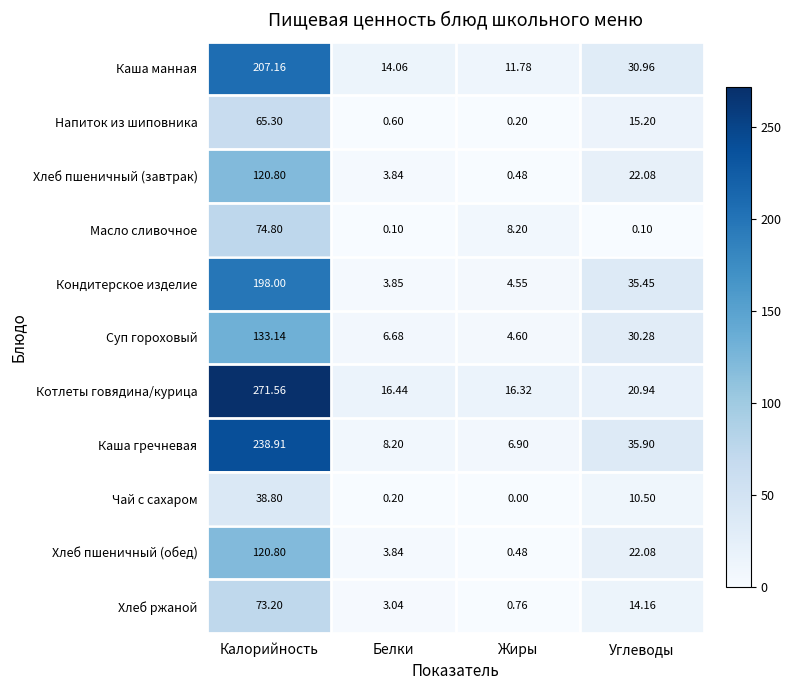

Which series has the largest total across all categories?

Котлеты говядина/курица